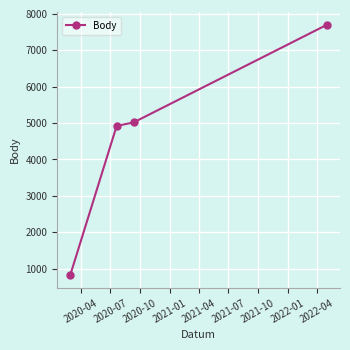

What is the minimum value shown in the chart?

812